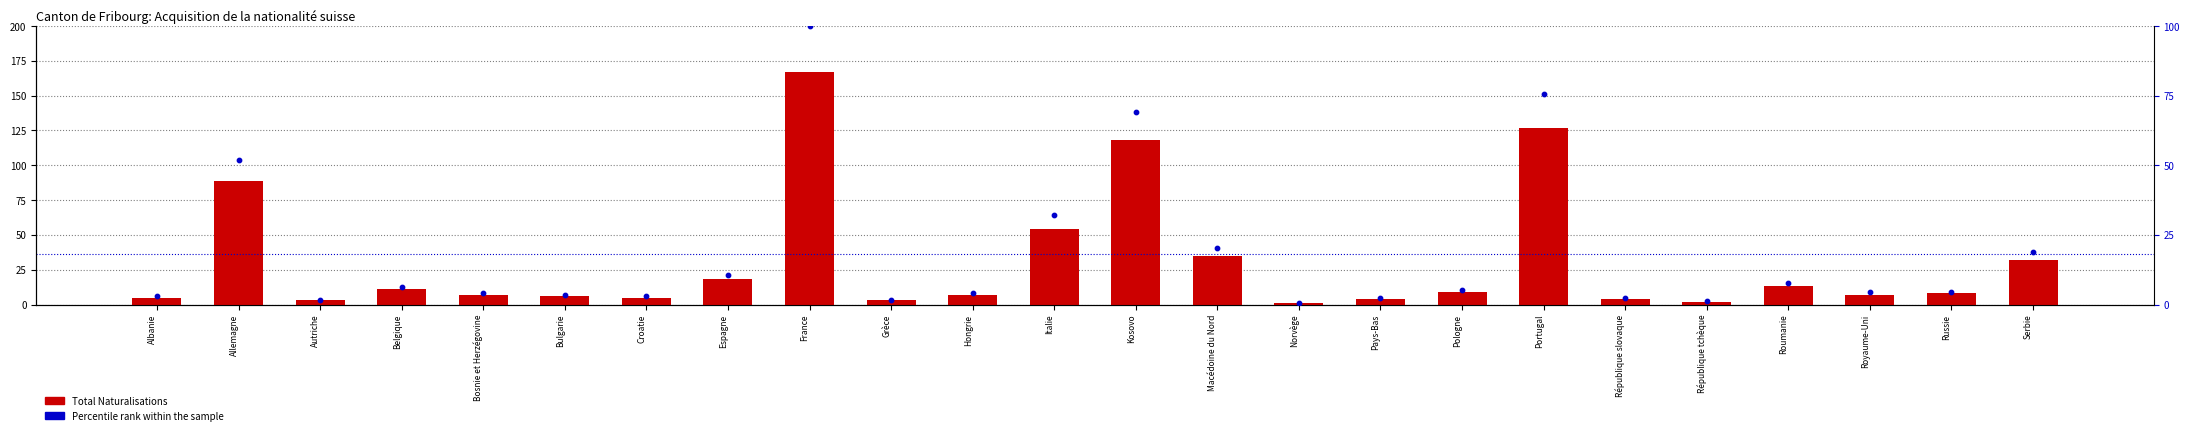

Is the value of Total Naturalisations at Italie greater than the value of Percentile rank within the sample at France?

No